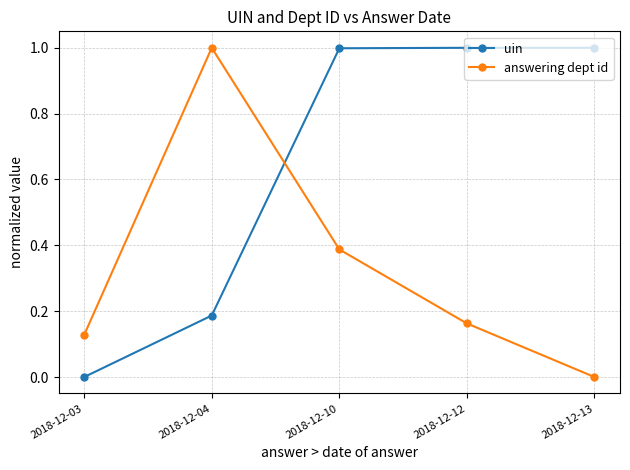

True or false: answering dept id has more than 2 interior local peaks.

False